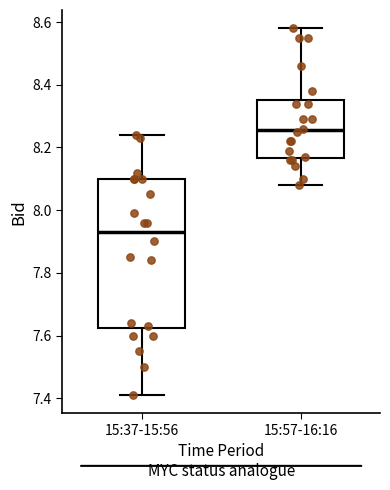

Where is the upper edge of the box for 15:57-16:16 on the y-axis? The values are not printed on the chart, so give them approximately, as read against the axis.

8.36